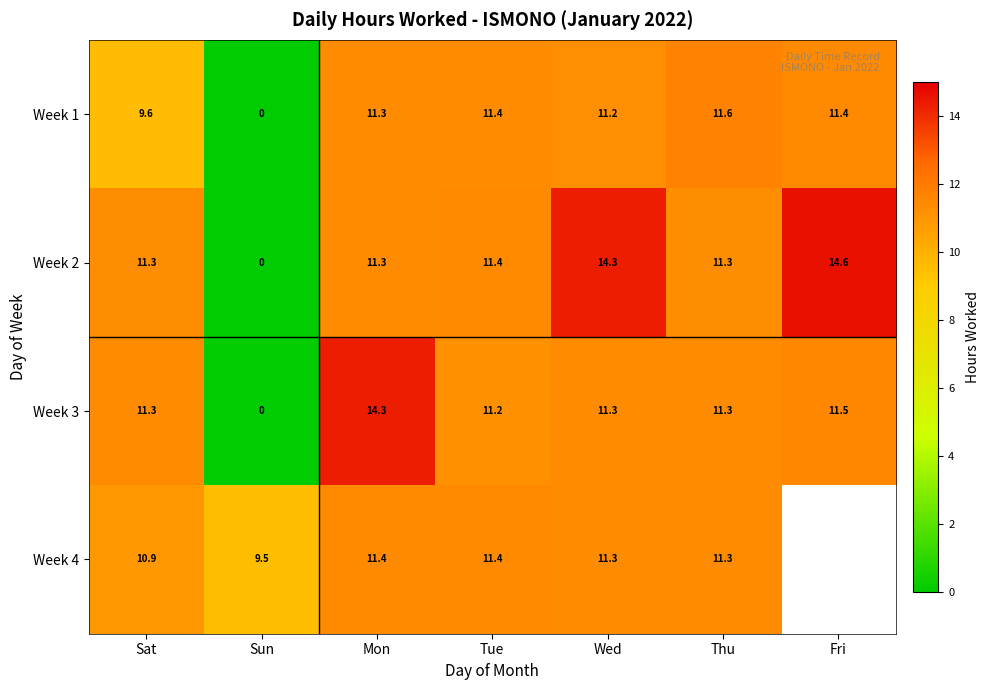

What is the sum of all Week 2 values?

74.2